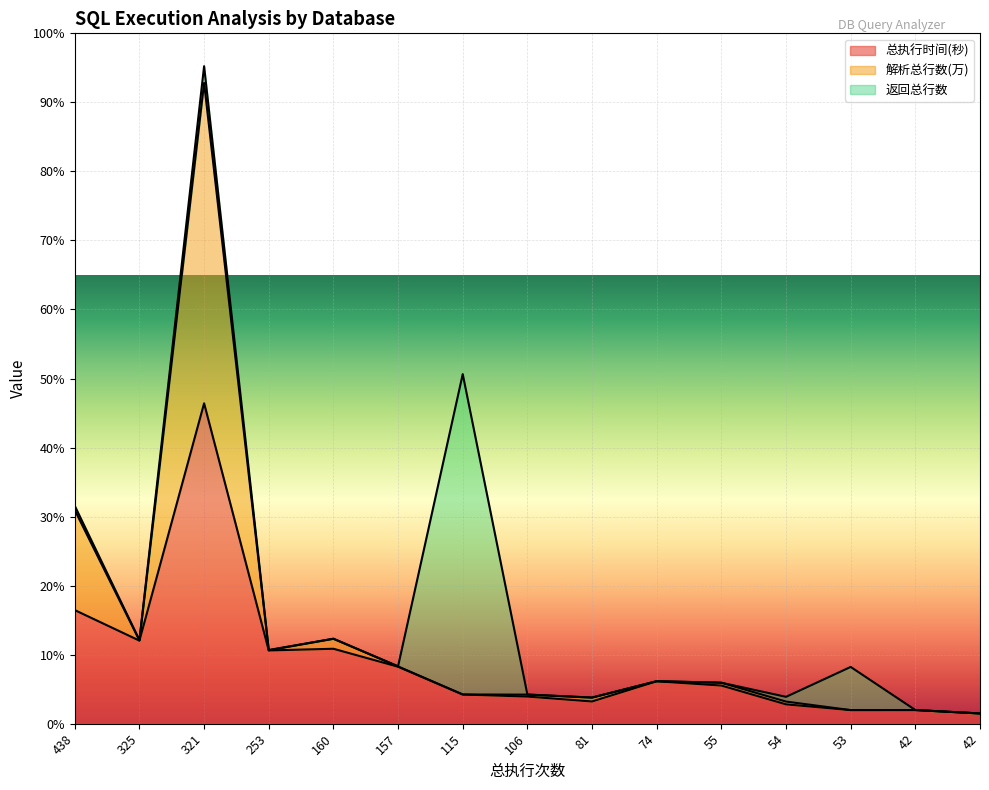

Is it true that 总执行时间(秒) equals 23.7 at 54?

False